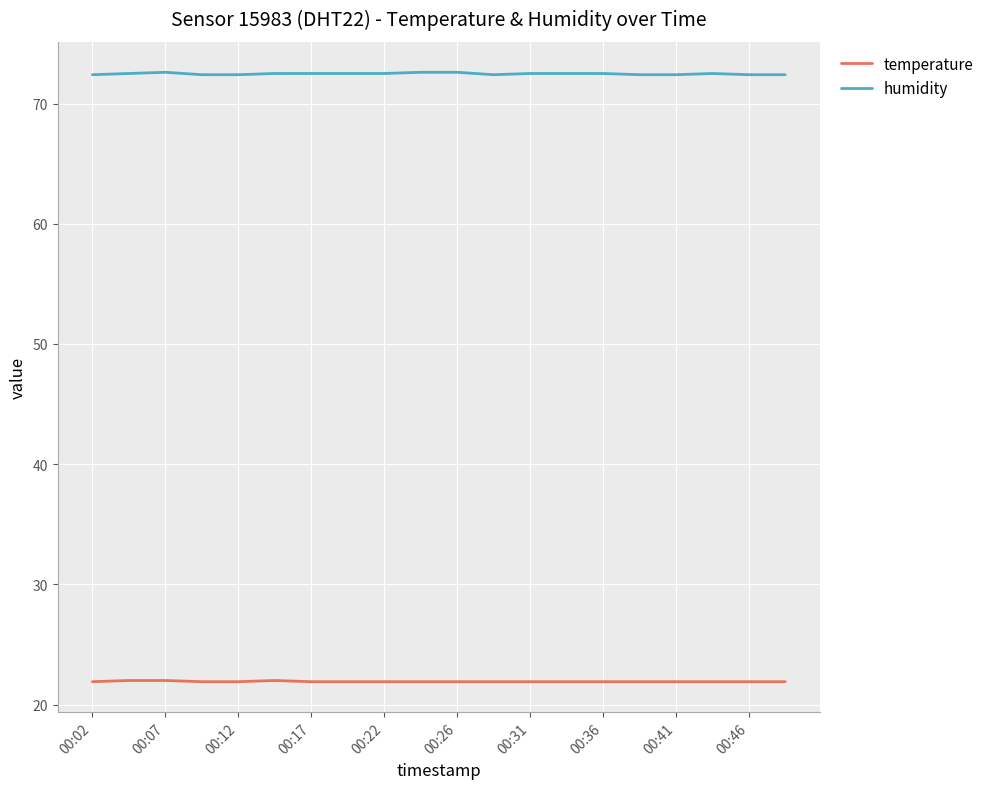

True or false: temperature and humidity cross at least once.

False